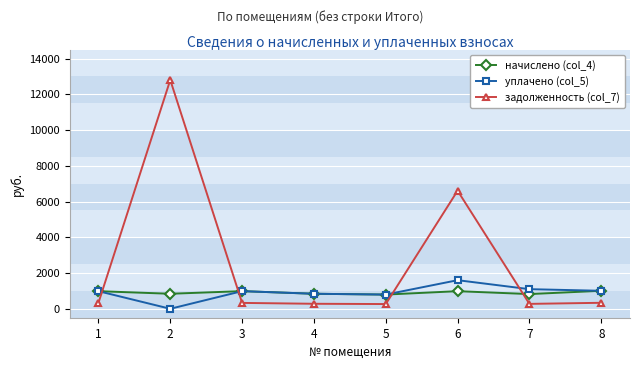

The value of начислено (col_4) at 3 is 1687.6. True or false?

False